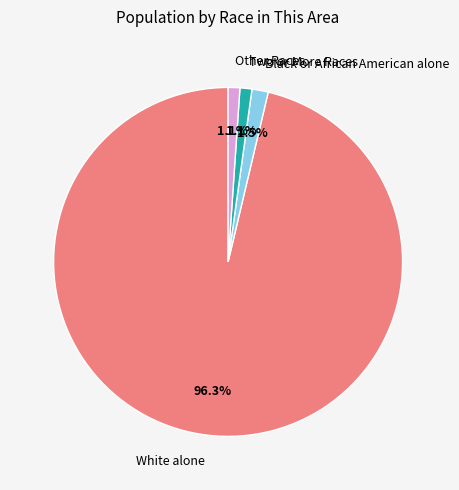

Which has a higher value, White alone or Black or African American alone?

White alone